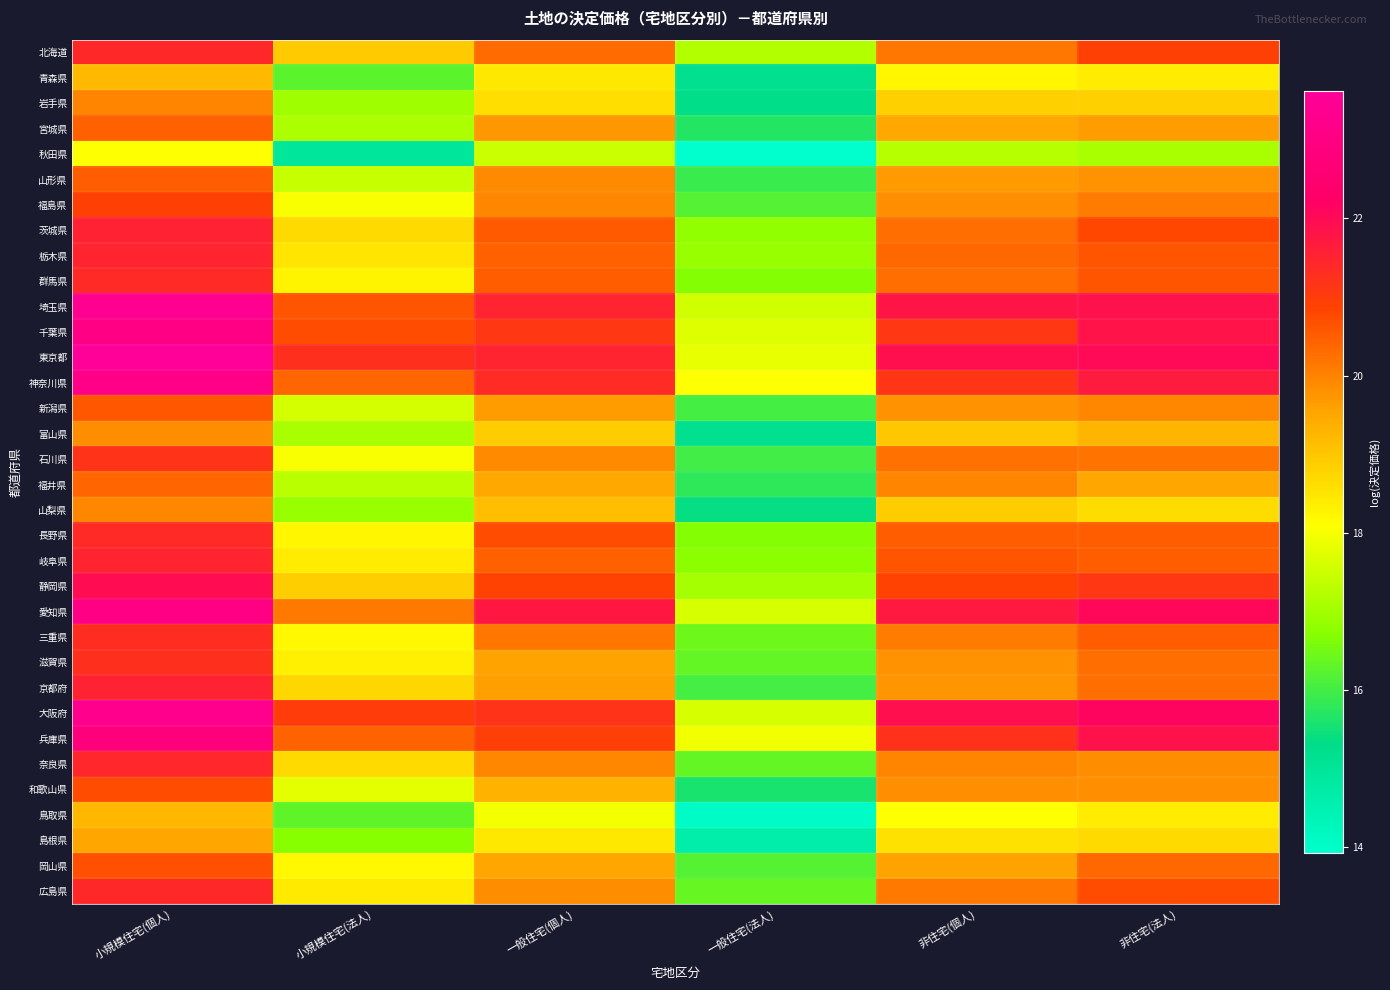

Which has a higher value, 一般住宅(個人) or 小規模住宅(個人)?

小規模住宅(個人)